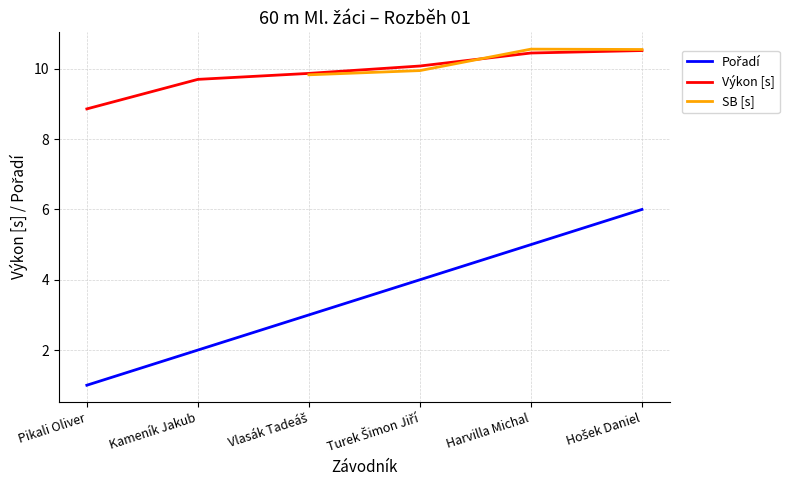

True or false: Pořadí and SB [s] cross at least once.

False